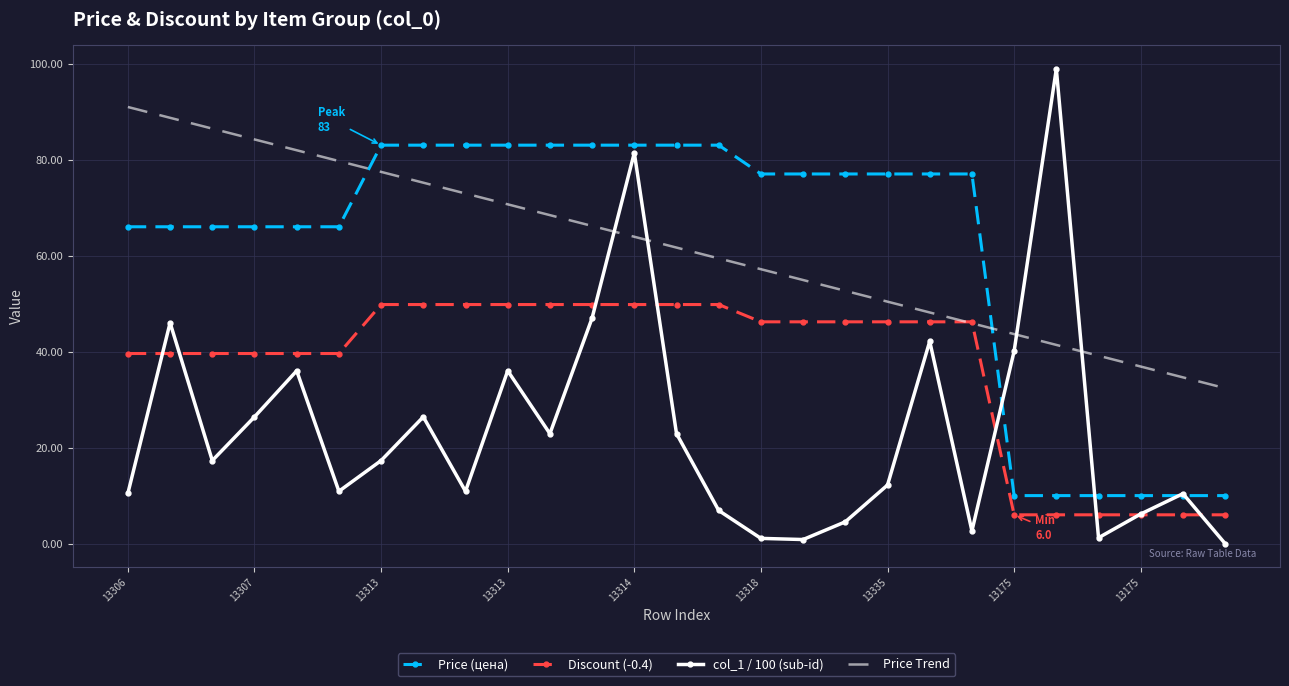

What is the greatest value displayed?

98.9